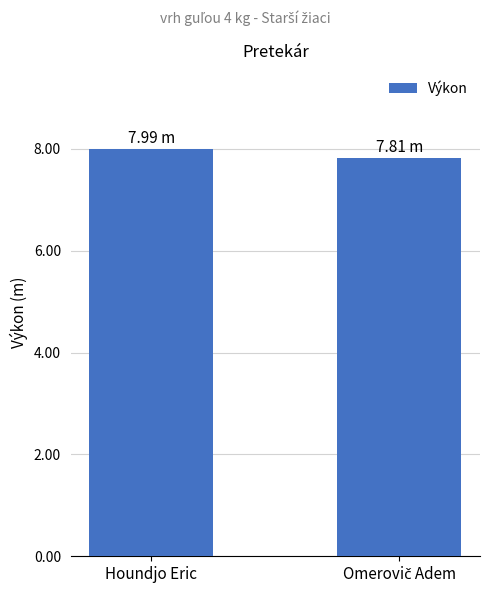

True or false: the data shows 11.7 at Houndjo Eric.

False